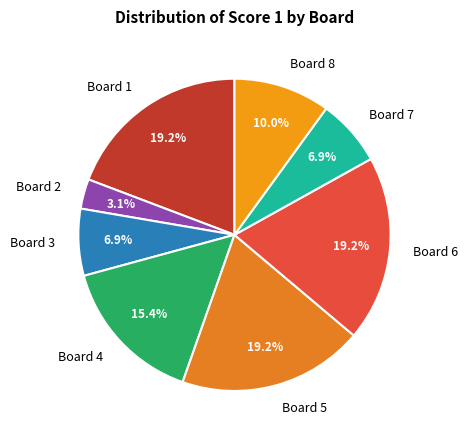

To the nearest percent, what is the combined percentage of Board 3 and Board 5?

26%